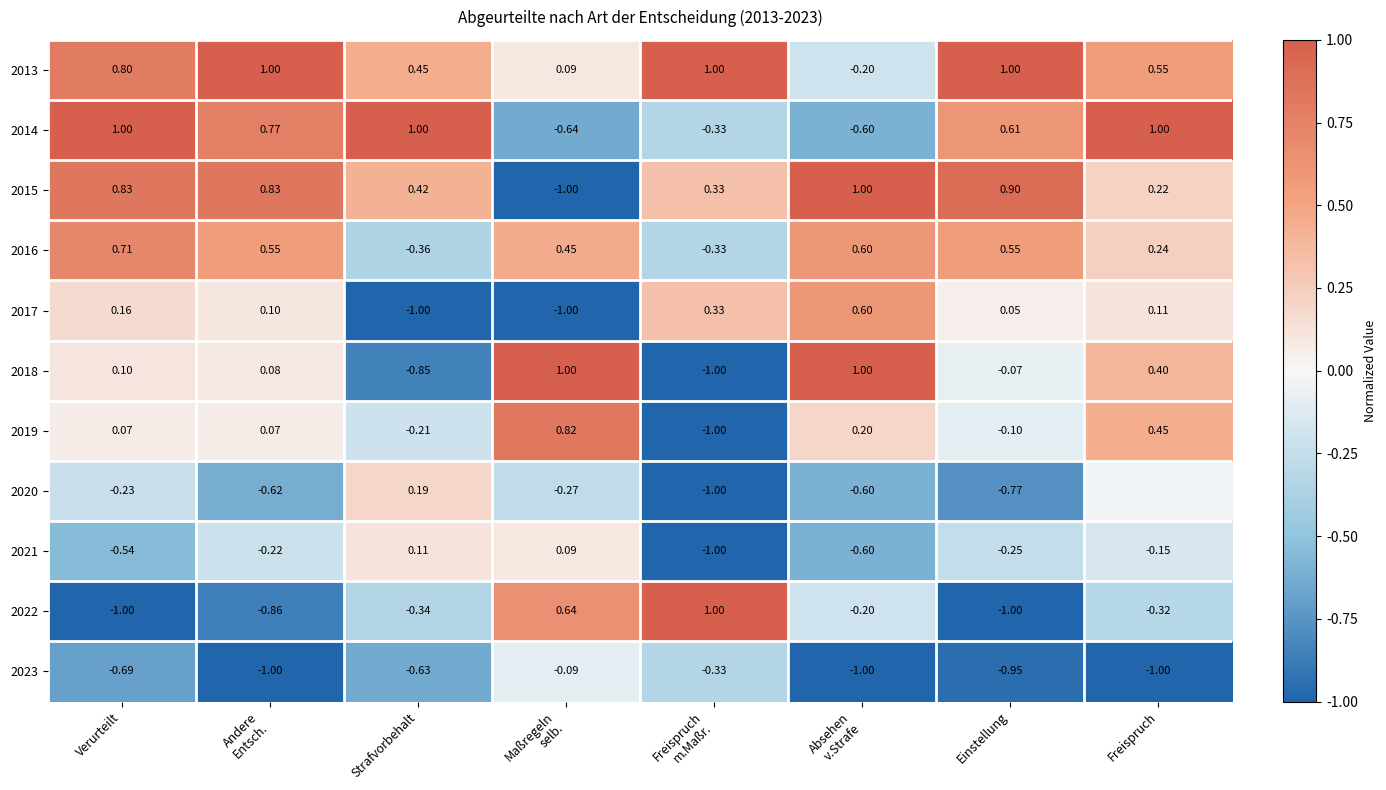

True or false: 2014 has a value of 1.0 at Strafvorbehalt.

True